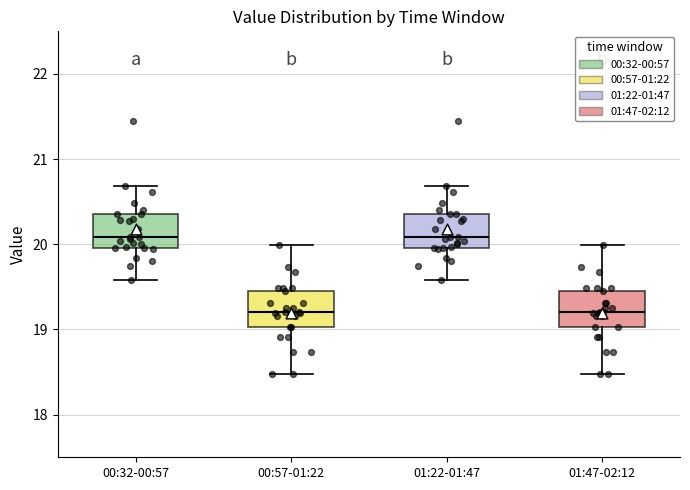

Where is the lower edge of the box for 01:47-02:12 on the y-axis? The values are not printed on the chart, so give them approximately, as read against the axis.

19.0